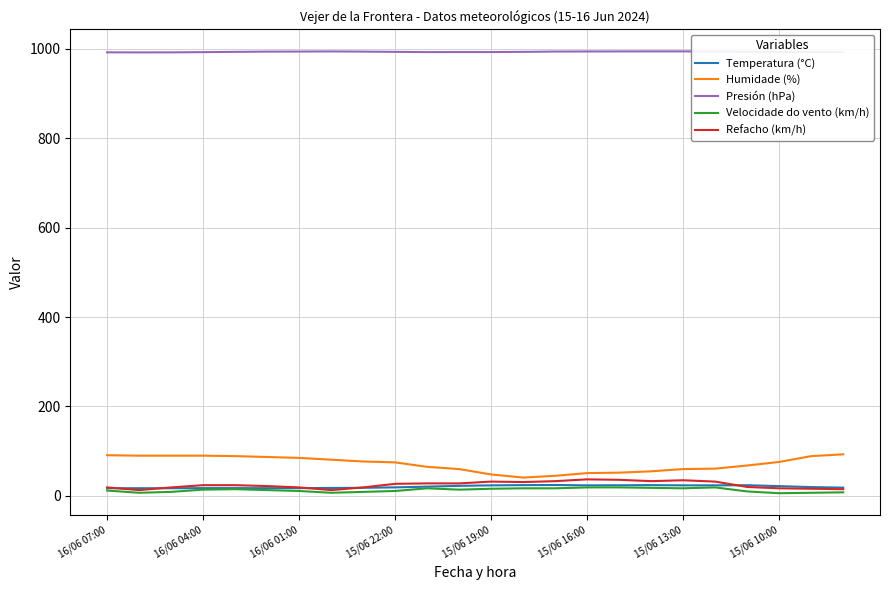

Which series has the widest spread of values?

Humidade (%)